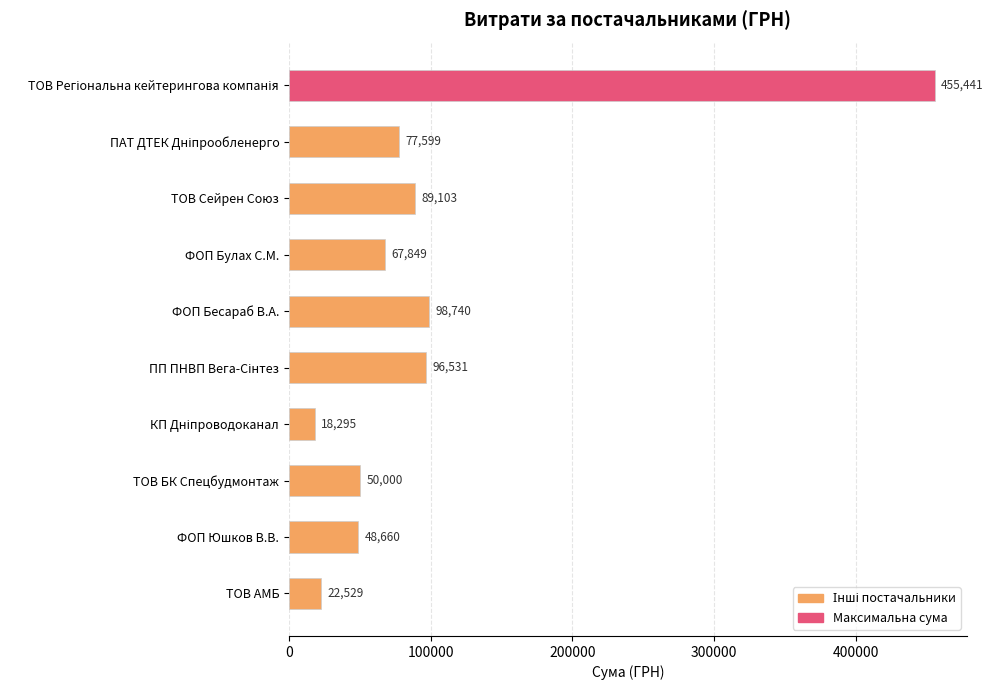

Which has a higher value, ФОП Юшков В.В. or ТОВ АМБ?

ФОП Юшков В.В.